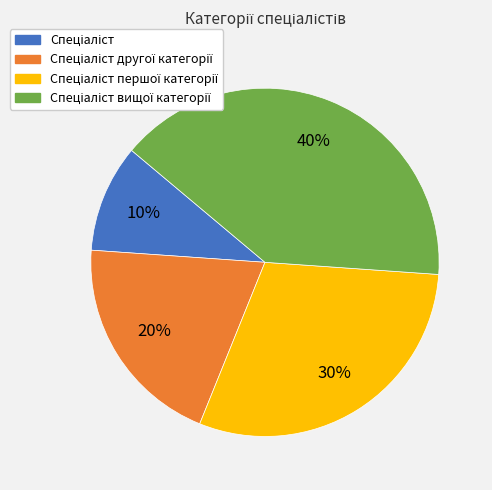

To the nearest percent, what is the difference between the largest and smallest slice percentages?

30%